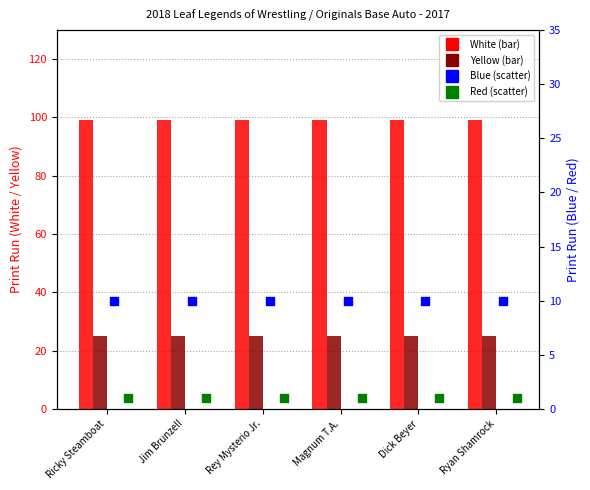

What are all the series names shown in the legend?

White, Yellow, Blue, Red